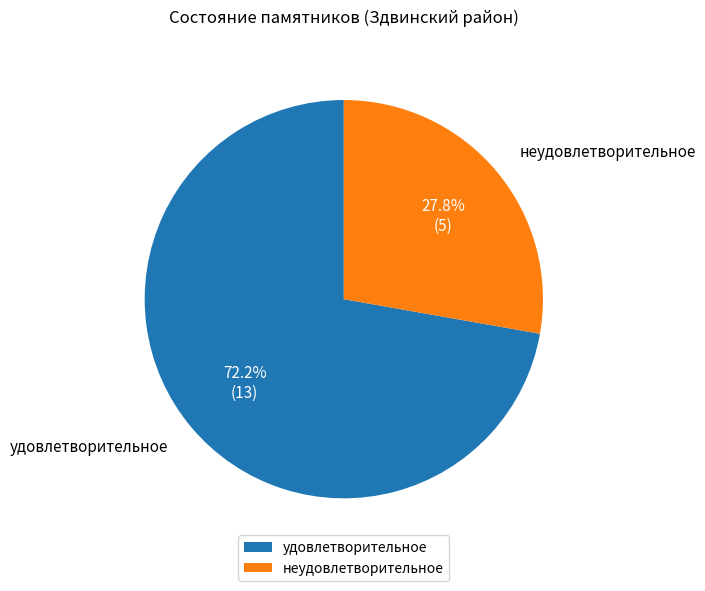

To the nearest percent, what is the average slice percentage?

50%